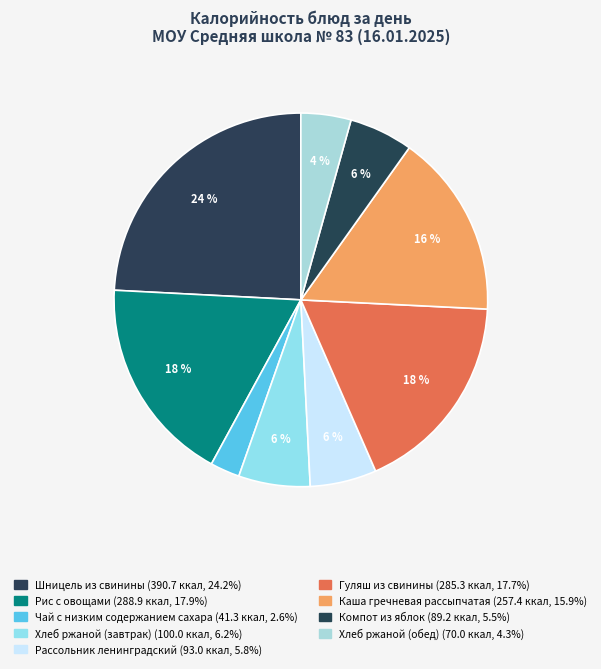

Which has a higher value, Каша гречневая рассыпчатая or Чай с низким содержанием сахара?

Каша гречневая рассыпчатая